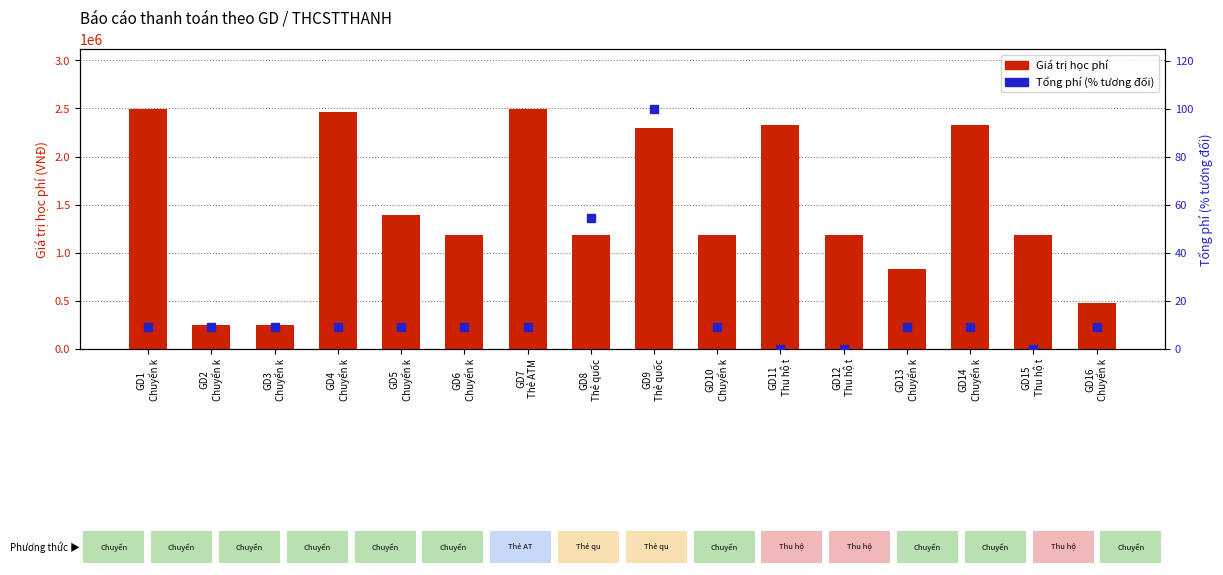

What are all the series names shown in the legend?

Giá trị học phí, Tổng phí (% tương đối)